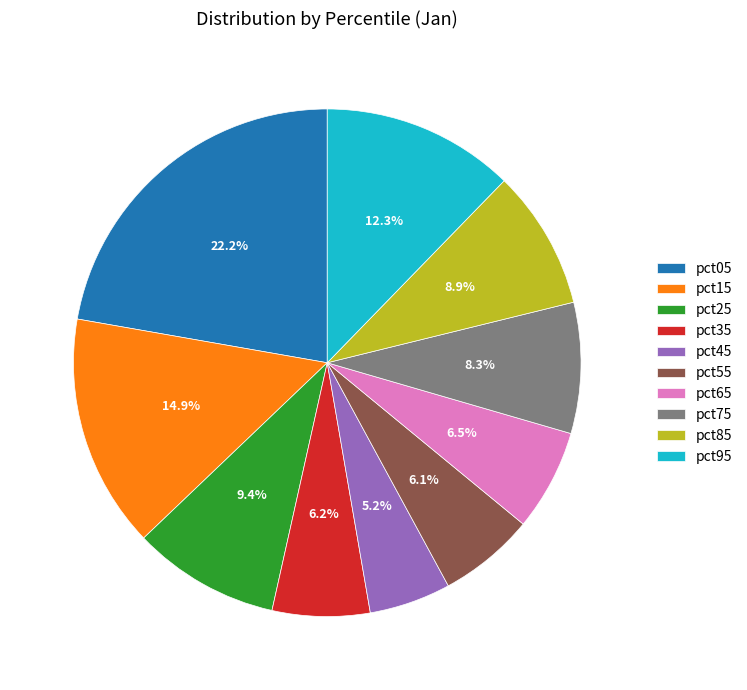

To the nearest percent, what is the combined percentage of pct45 and pct55?

11%